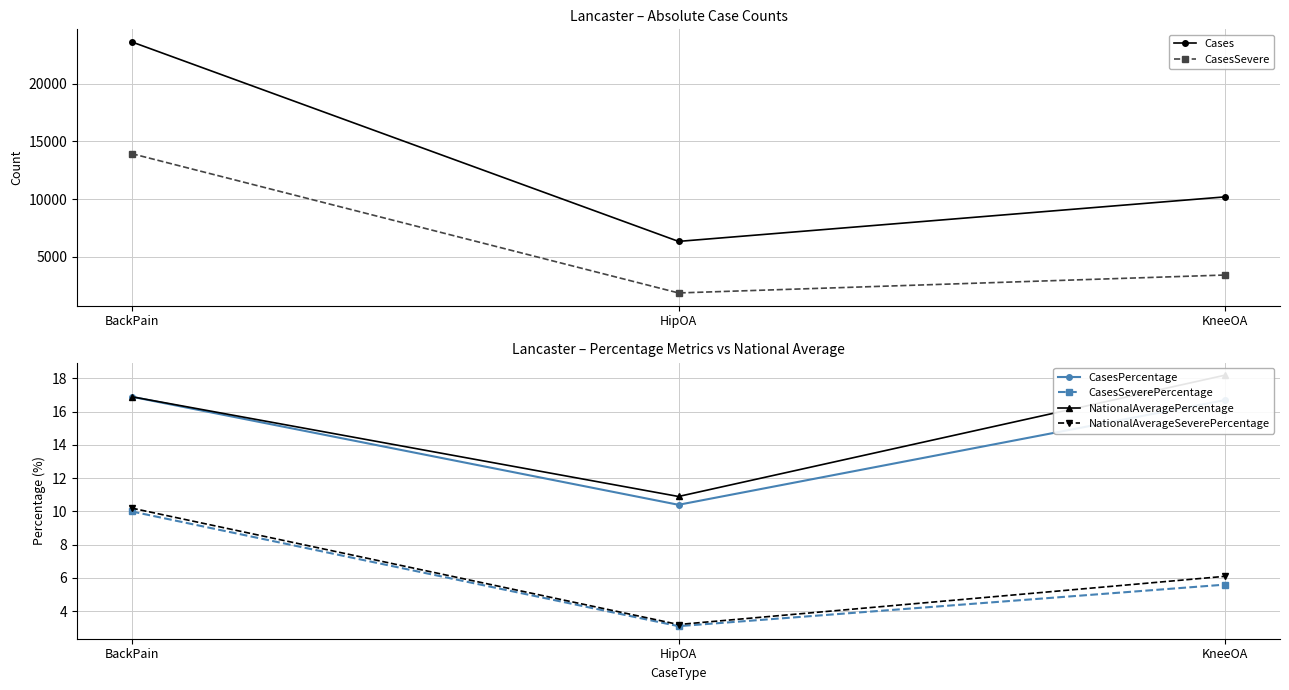

What value does the CasesSevere series have at KneeOA?

3437